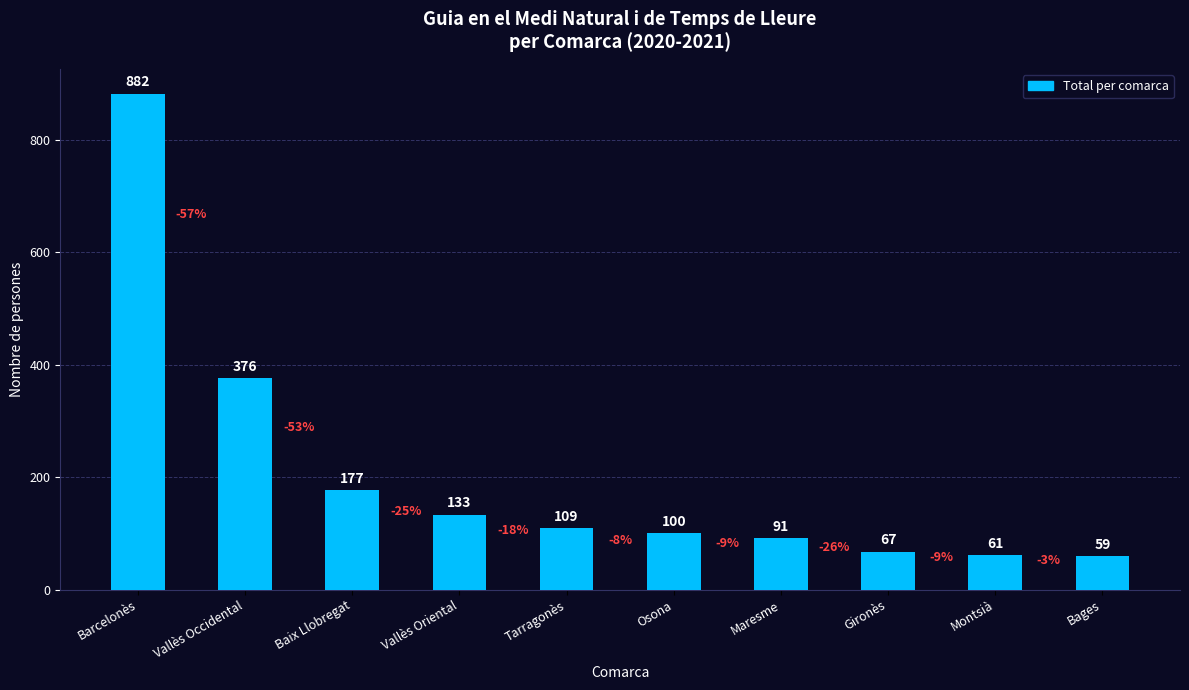

At which label does the data first exceed 109?

Barcelonès